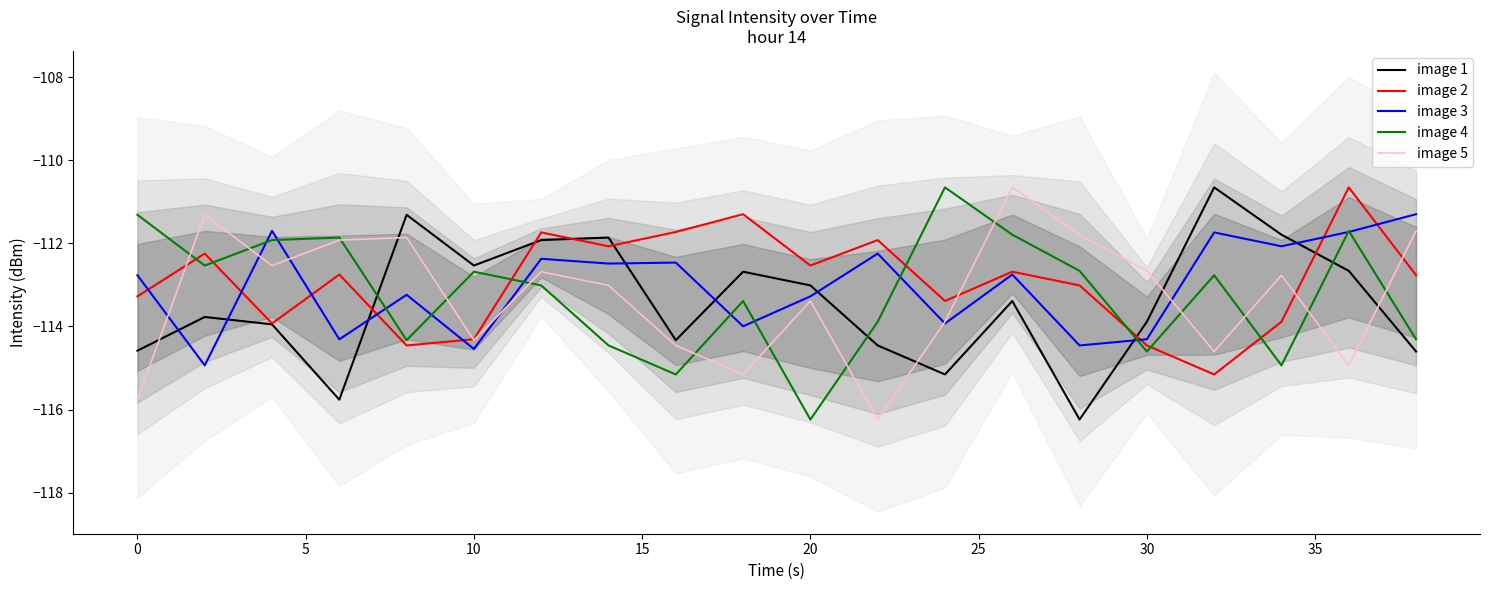

True or false: image 4 and image 2 intersect in this chart.

True